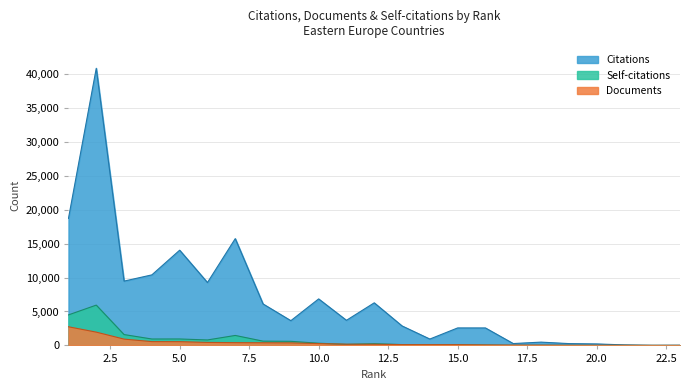

What is the maximum value shown in the chart?

40823